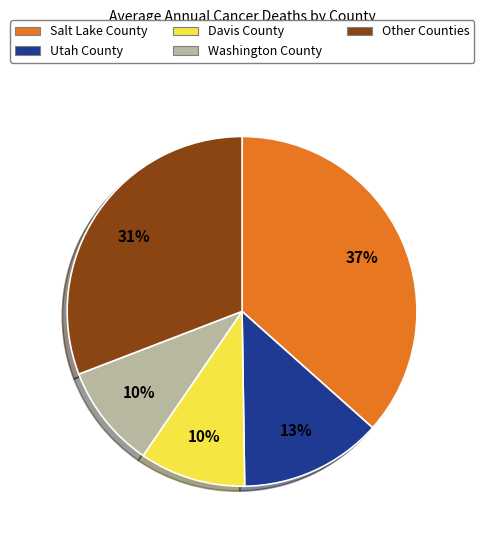

To the nearest percent, what is the difference between the largest and smallest slice percentages?

27%